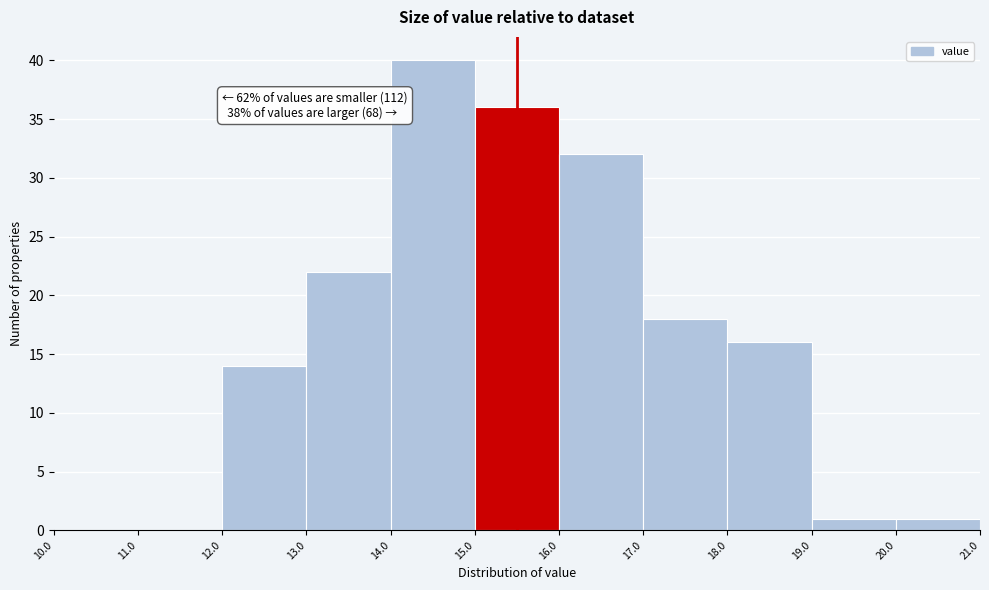

Over which range of the x-axis is the bar tallest?

14.0 to 15.0